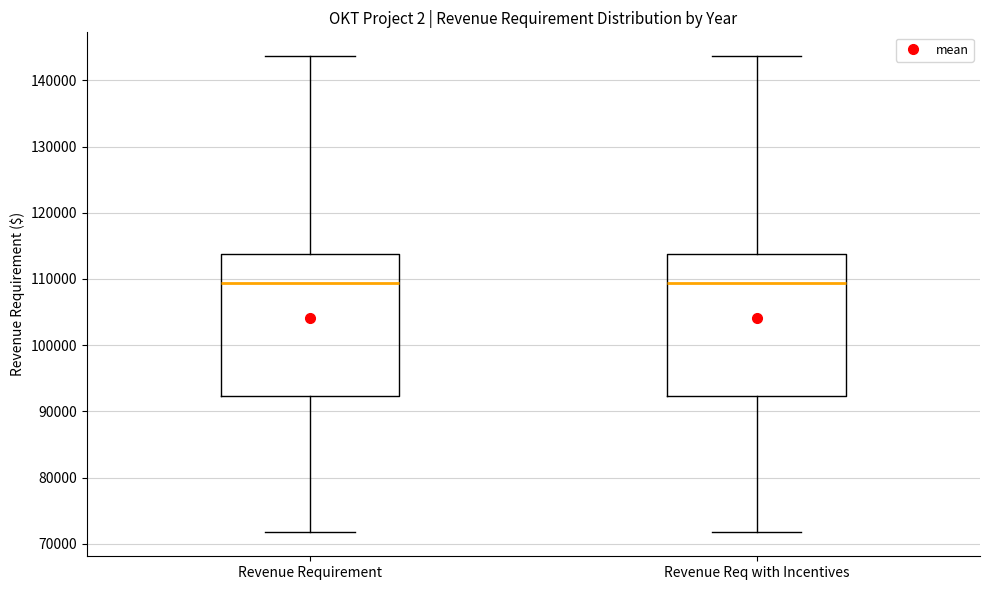

Reading left to right, transcribe this box plot: for each box, give where its median line is, the range the box spans, and where its two whiskers end, as read against the y-axis. The values are not printed on the chart, so give them approximately, as read against the axis.

Revenue Requirement: median 109000, box 92000 to 114000, whiskers 72000 to 144000
Revenue Req with Incentives: median 109000, box 92000 to 114000, whiskers 72000 to 144000